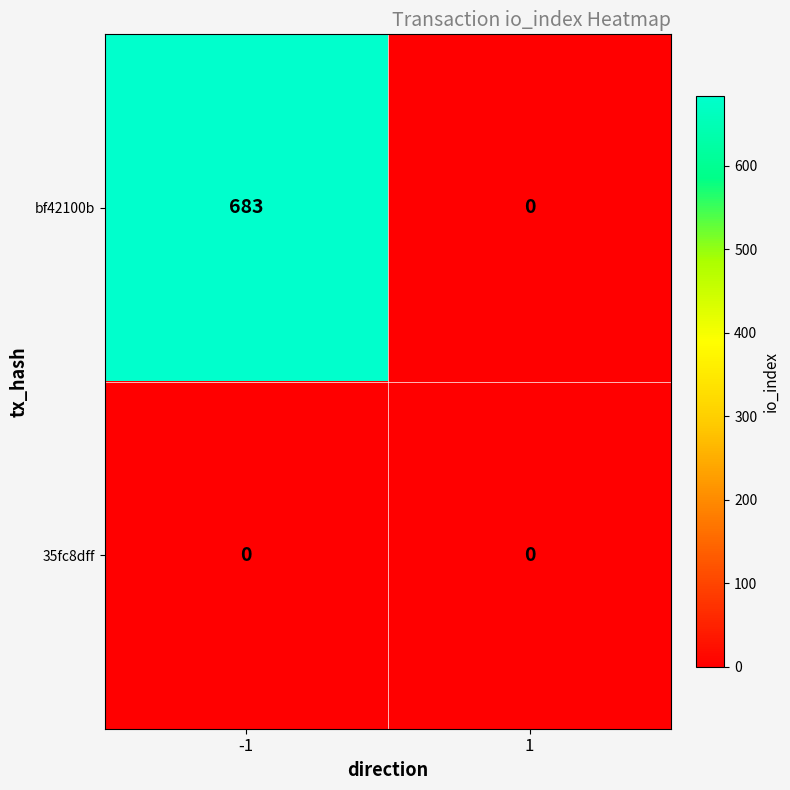

What is the sum of all bf42100b values?

683